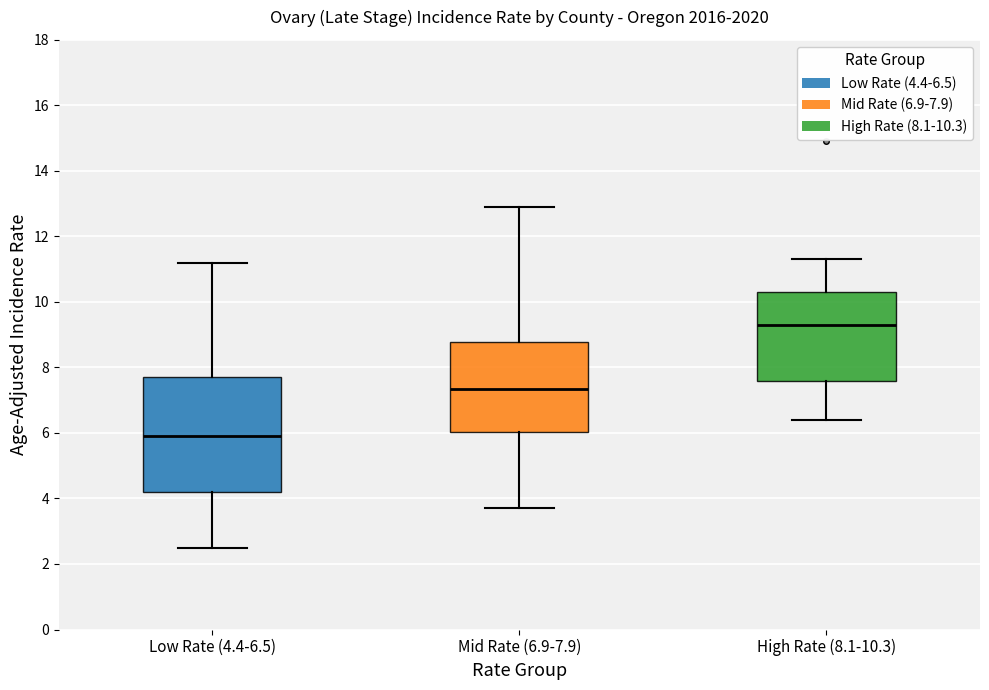

Which box is the tallest, from its lower edge to its upper edge?

Low Rate (4.4-6.5)